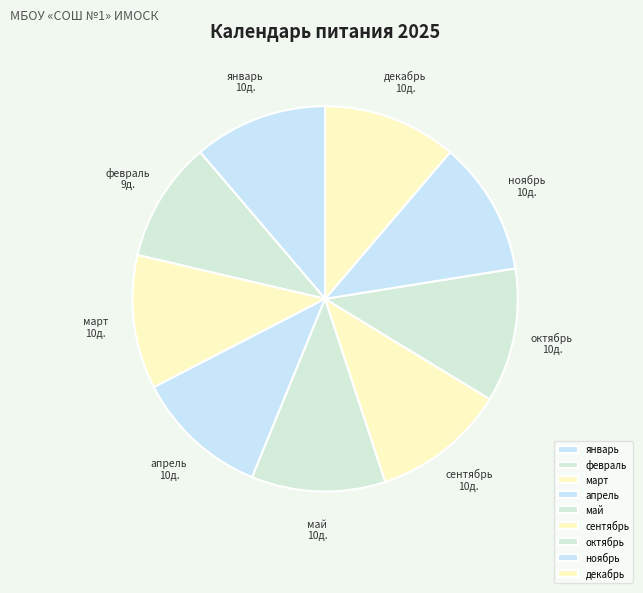

Count the number of slices in the pie.

9